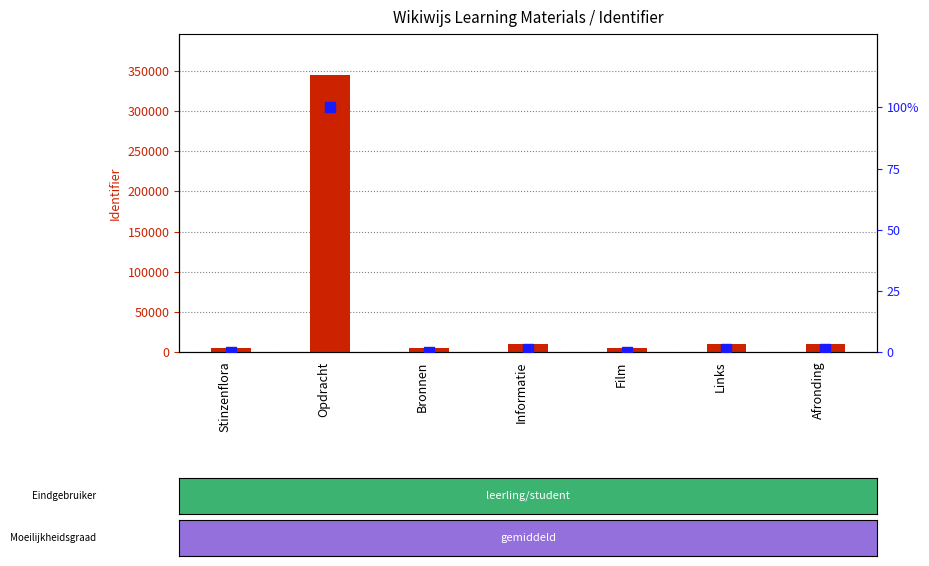

Where is Identifier nearest to the value 174703?

Informatie